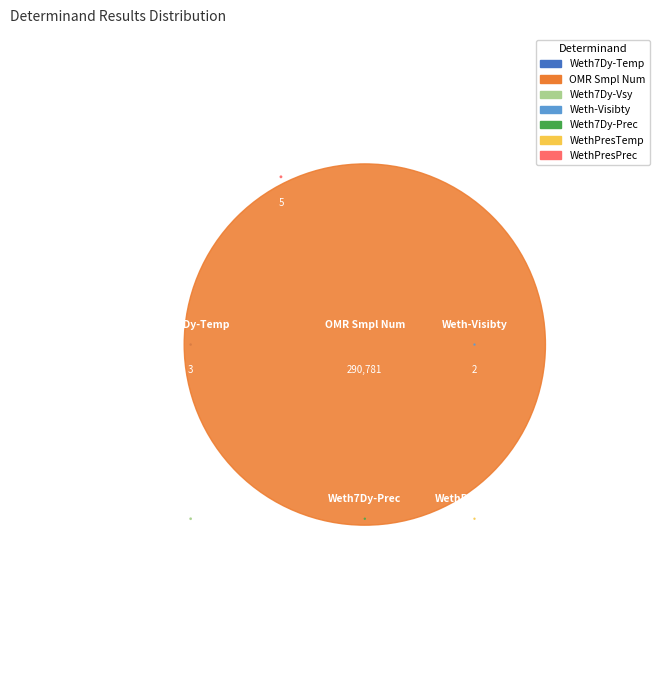

What percentage is NOT represented by Weth7Dy-Prec?

100.0%